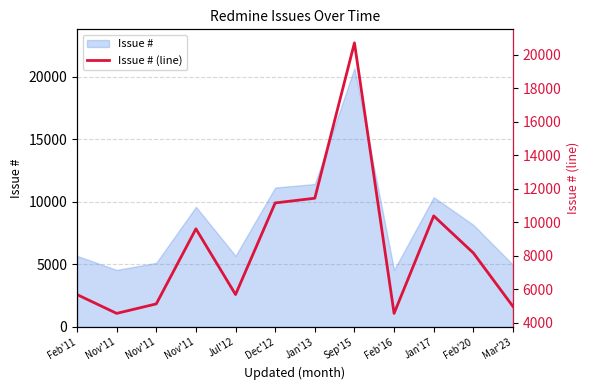

What is the label of the 2nd point from the left?

Nov'11